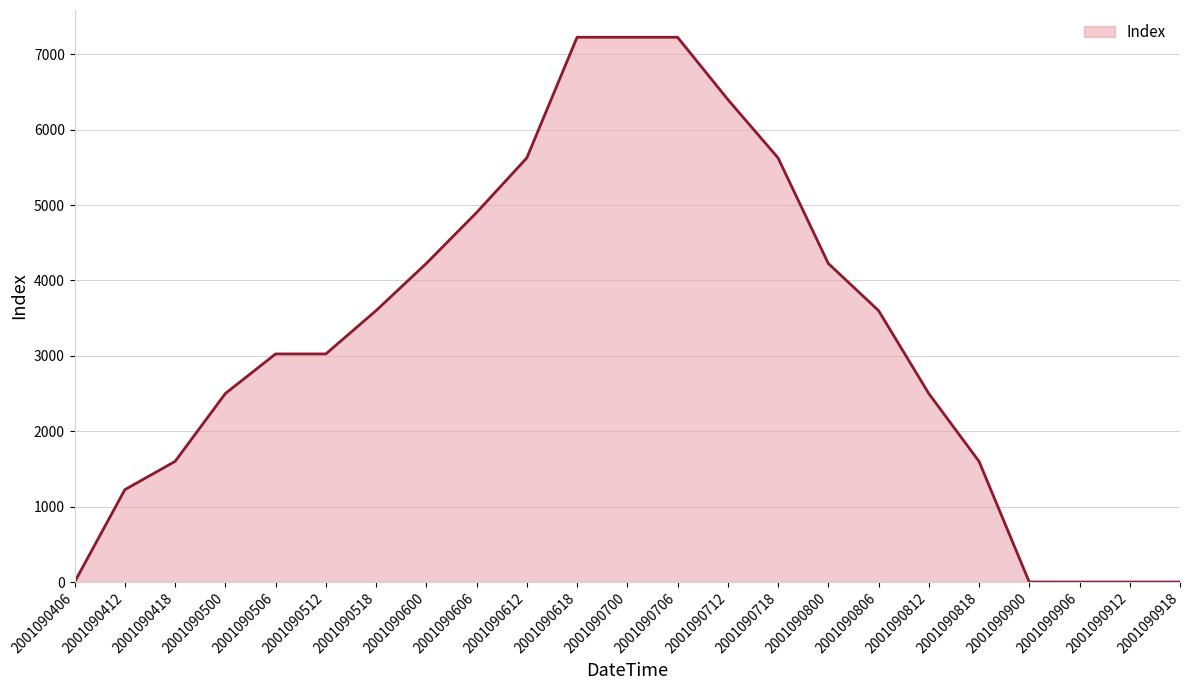

What is the change in value from 2001090800 to 2001090806?

-625